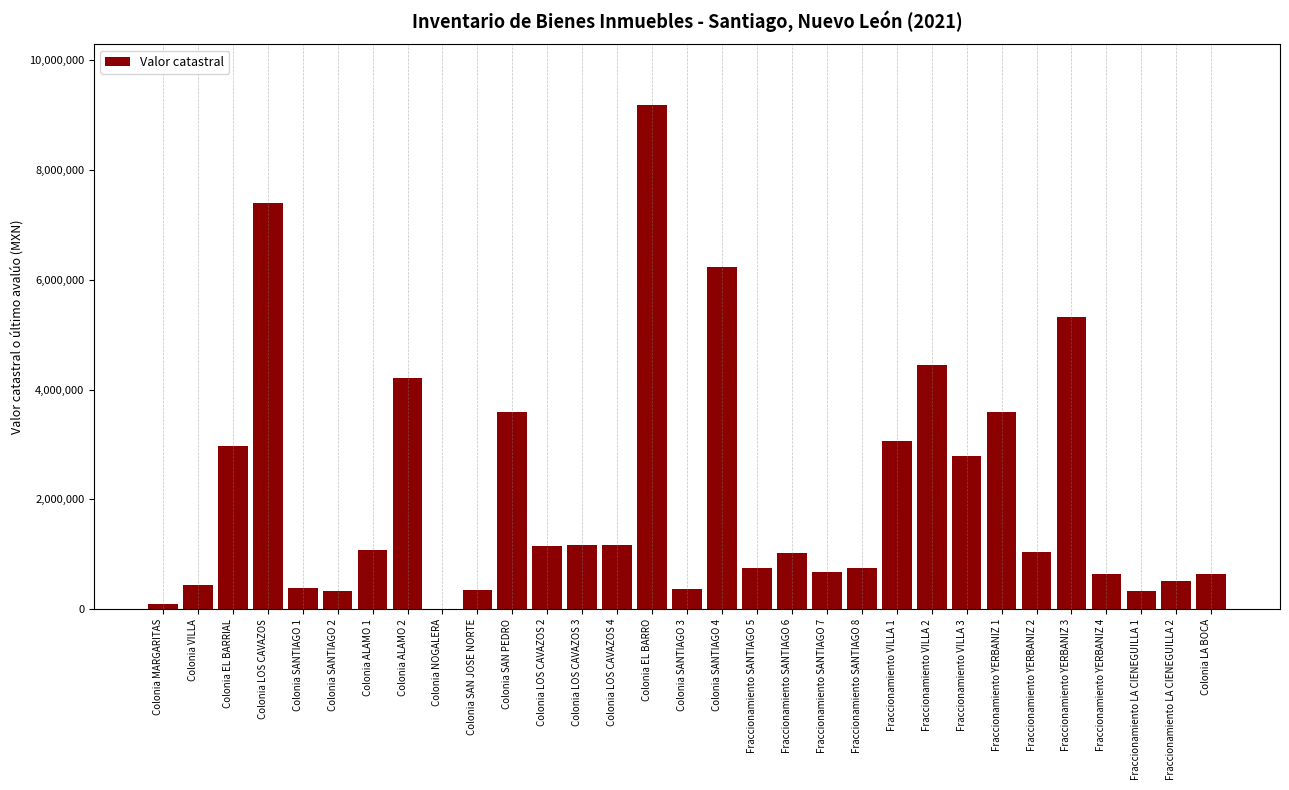

What is the ratio of the value at Colonia LOS CAVAZOS 2 to the value at Colonia ALAMO 1?

1.1